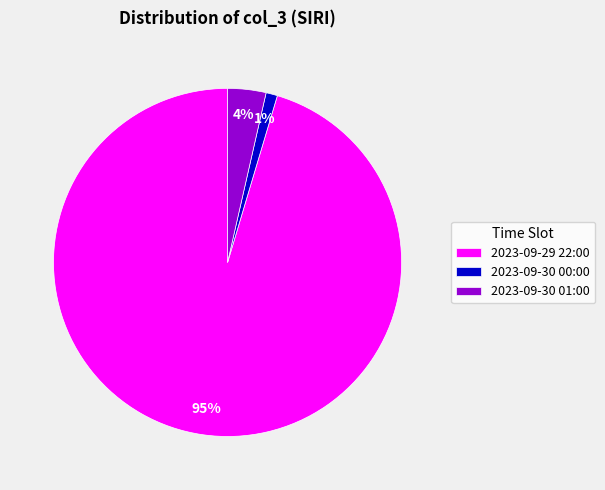

Which category accounts for the majority?

2023-09-29 22:00